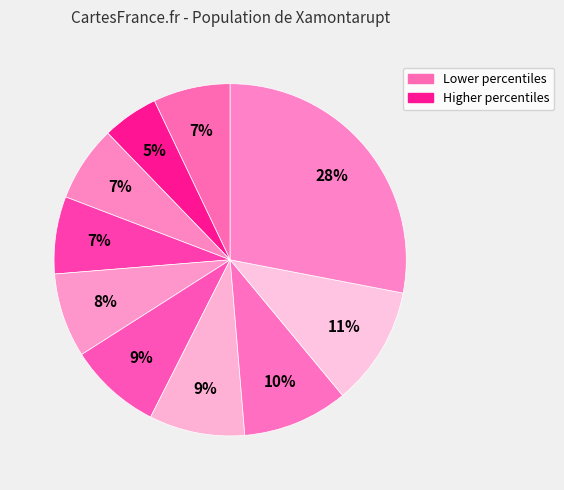

Is there a majority slice in this chart?

No